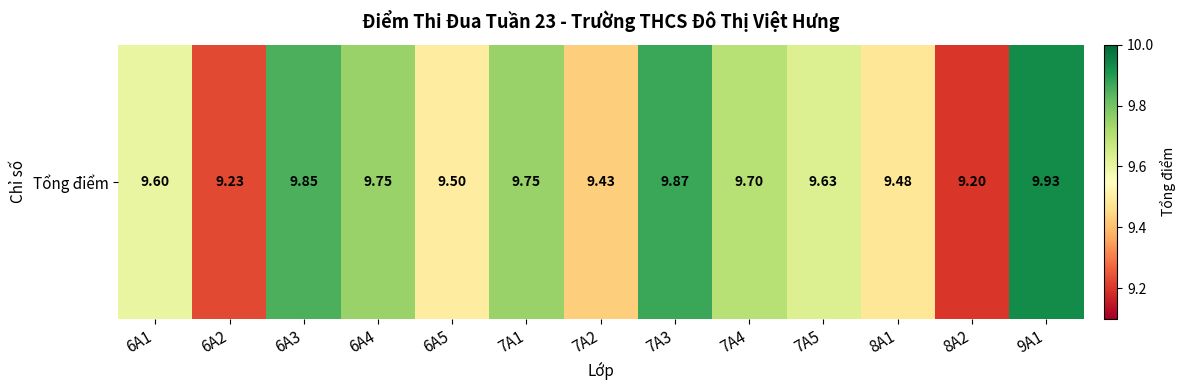

Reading left to right, extract all data points from this chart.

9.6	9.2	9.8	9.8	9.5	9.8	9.4	9.9	9.7	9.6	9.5	9.2	9.9